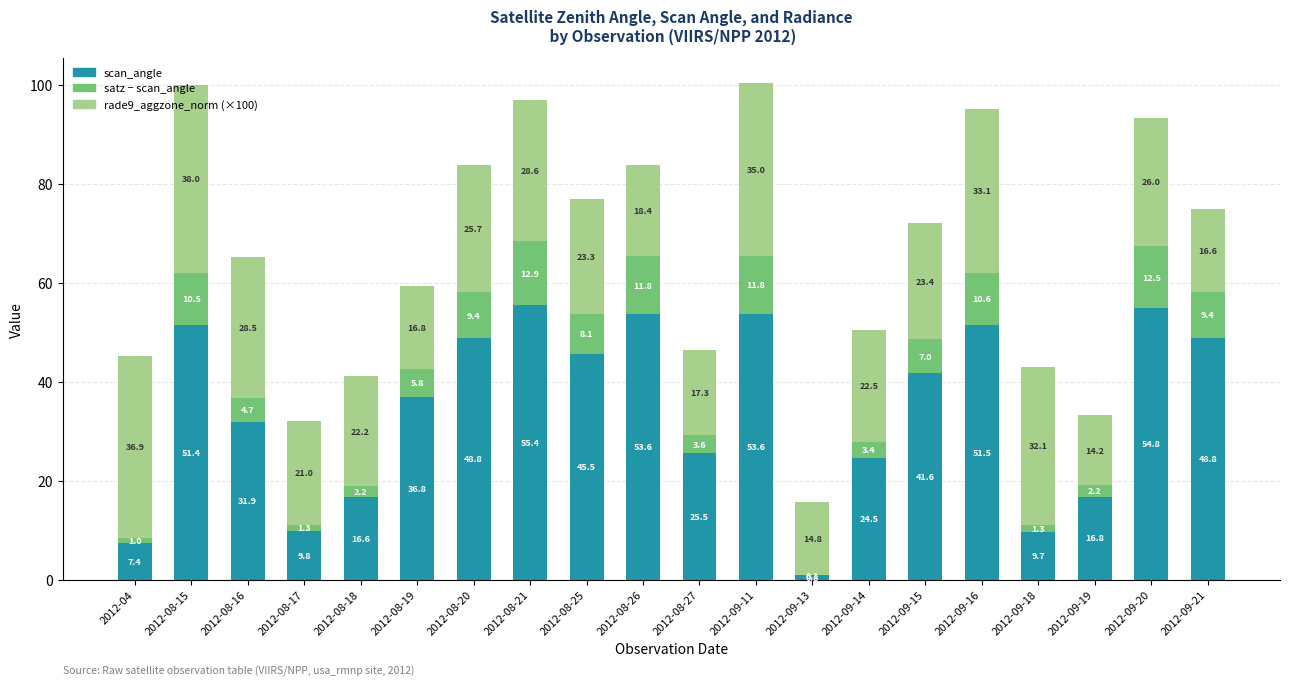

At which category is the sum across all series the highest?

2012-09-11